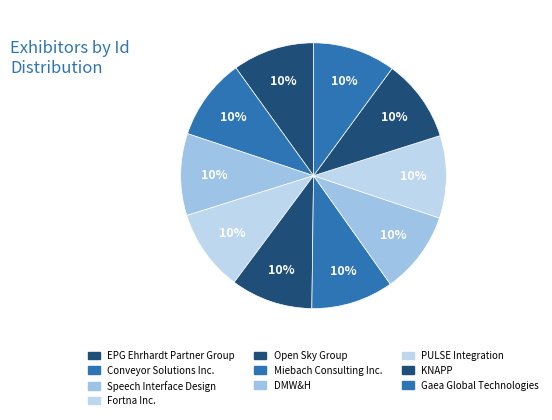

To the nearest percent, what is the combined percentage of EPG Ehrhardt Partner Group and Conveyor Solutions Inc.?

20%